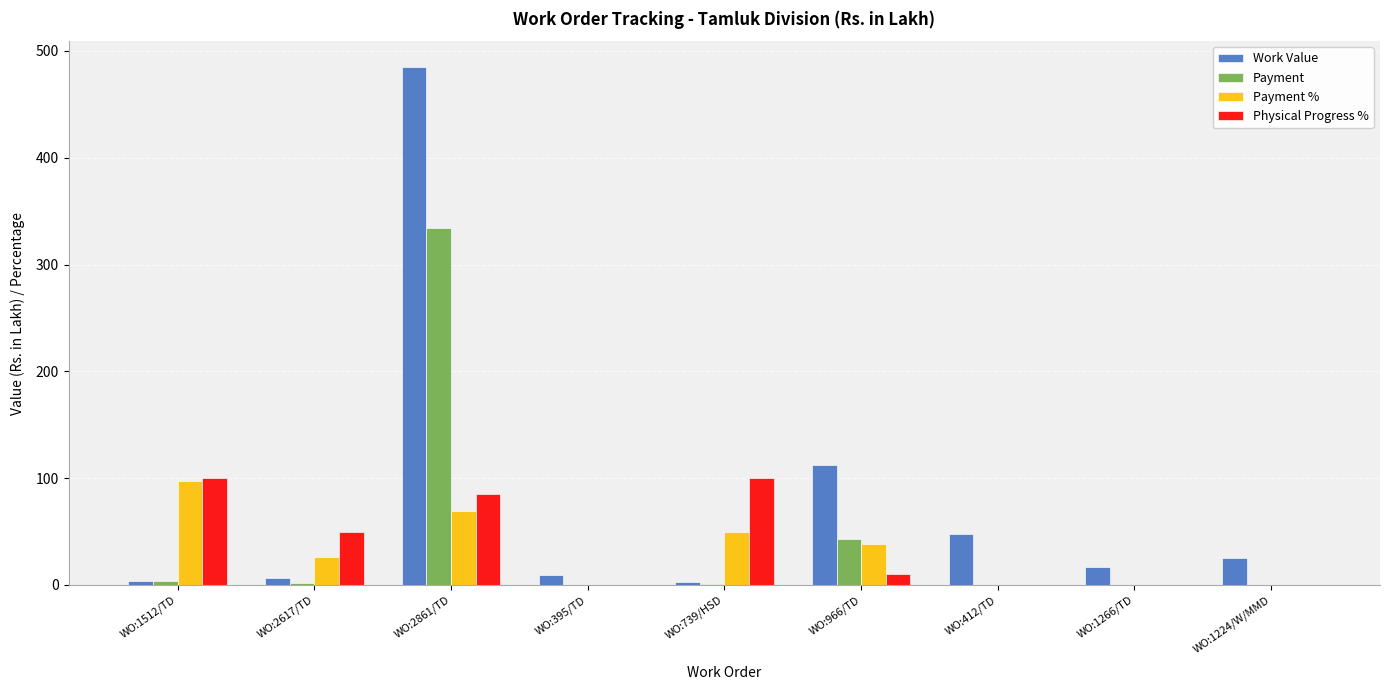

Where is Payment nearest to the value 166?

WO:966/TD